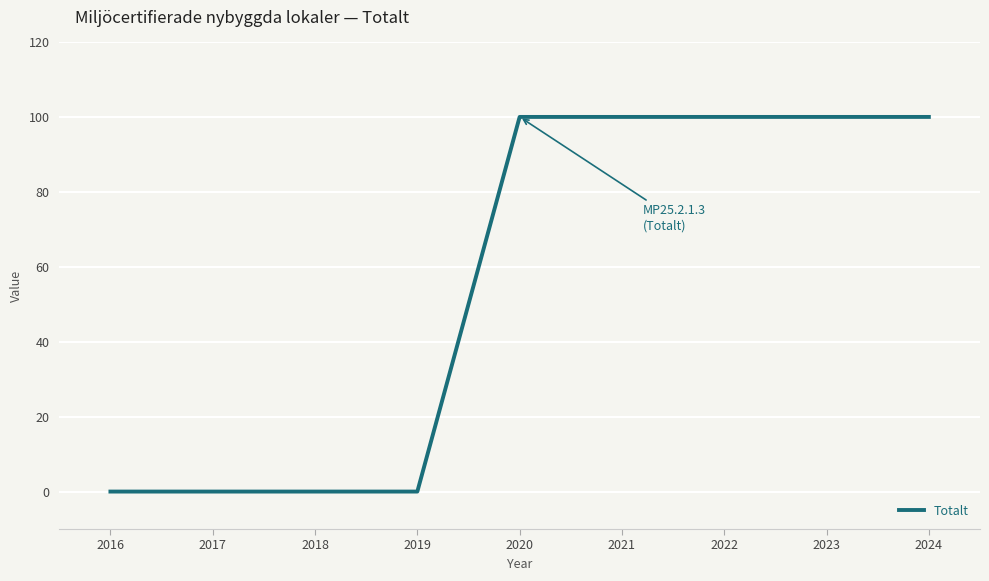

Reading right to left, extract all data points from this chart.

2024=100	2023=100	2022=100	2021=100	2020=100	2019=0	2018=0	2017=0	2016=0